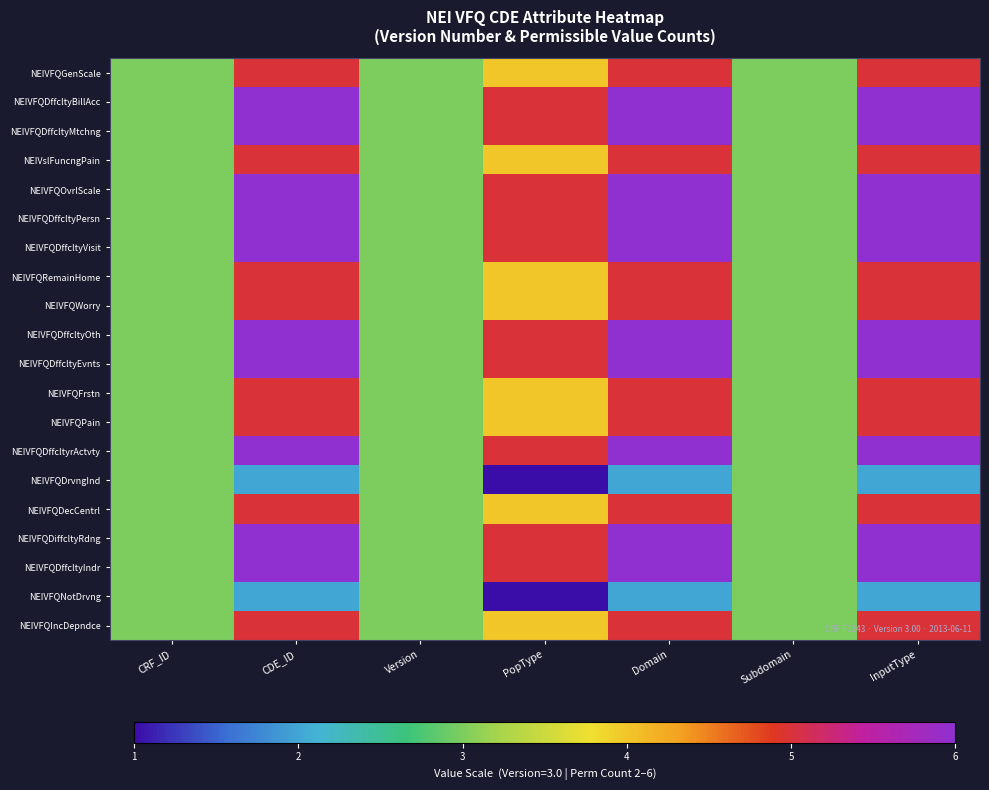

Reading left to right, what are all the values shown in this chart?

NEIVFQGenScale: CRF_ID=3	CDE_ID=5	Version=3	PopType=4	Domain=5	Subdomain=3	InputType=5
NEIVFQDffcltyBillAcc: CRF_ID=3	CDE_ID=6	Version=3	PopType=5	Domain=6	Subdomain=3	InputType=6
NEIVFQDffcltyMtchng: CRF_ID=3	CDE_ID=6	Version=3	PopType=5	Domain=6	Subdomain=3	InputType=6
NEIVslFuncngPain: CRF_ID=3	CDE_ID=5	Version=3	PopType=4	Domain=5	Subdomain=3	InputType=5
NEIVFQOvrlScale: CRF_ID=3	CDE_ID=6	Version=3	PopType=5	Domain=6	Subdomain=3	InputType=6
NEIVFQDffcltyPersn: CRF_ID=3	CDE_ID=6	Version=3	PopType=5	Domain=6	Subdomain=3	InputType=6
NEIVFQDffcltyVisit: CRF_ID=3	CDE_ID=6	Version=3	PopType=5	Domain=6	Subdomain=3	InputType=6
NEIVFQRemainHome: CRF_ID=3	CDE_ID=5	Version=3	PopType=4	Domain=5	Subdomain=3	InputType=5
NEIVFQWorry: CRF_ID=3	CDE_ID=5	Version=3	PopType=4	Domain=5	Subdomain=3	InputType=5
NEIVFQDffcltyOth: CRF_ID=3	CDE_ID=6	Version=3	PopType=5	Domain=6	Subdomain=3	InputType=6
NEIVFQDffcltyEvnts: CRF_ID=3	CDE_ID=6	Version=3	PopType=5	Domain=6	Subdomain=3	InputType=6
NEIVFQFrstn: CRF_ID=3	CDE_ID=5	Version=3	PopType=4	Domain=5	Subdomain=3	InputType=5
NEIVFQPain: CRF_ID=3	CDE_ID=5	Version=3	PopType=4	Domain=5	Subdomain=3	InputType=5
NEIVFQDffcltyrActvty: CRF_ID=3	CDE_ID=6	Version=3	PopType=5	Domain=6	Subdomain=3	InputType=6
NEIVFQDrvngInd: CRF_ID=3	CDE_ID=2	Version=3	PopType=1	Domain=2	Subdomain=3	InputType=2
NEIVFQDecCentrl: CRF_ID=3	CDE_ID=5	Version=3	PopType=4	Domain=5	Subdomain=3	InputType=5
NEIVFQDiffcltyRdng: CRF_ID=3	CDE_ID=6	Version=3	PopType=5	Domain=6	Subdomain=3	InputType=6
NEIVFQDffcltyIndr: CRF_ID=3	CDE_ID=6	Version=3	PopType=5	Domain=6	Subdomain=3	InputType=6
NEIVFQNotDrvng: CRF_ID=3	CDE_ID=2	Version=3	PopType=1	Domain=2	Subdomain=3	InputType=2
NEIVFQIncDepndce: CRF_ID=3	CDE_ID=5	Version=3	PopType=4	Domain=5	Subdomain=3	InputType=5